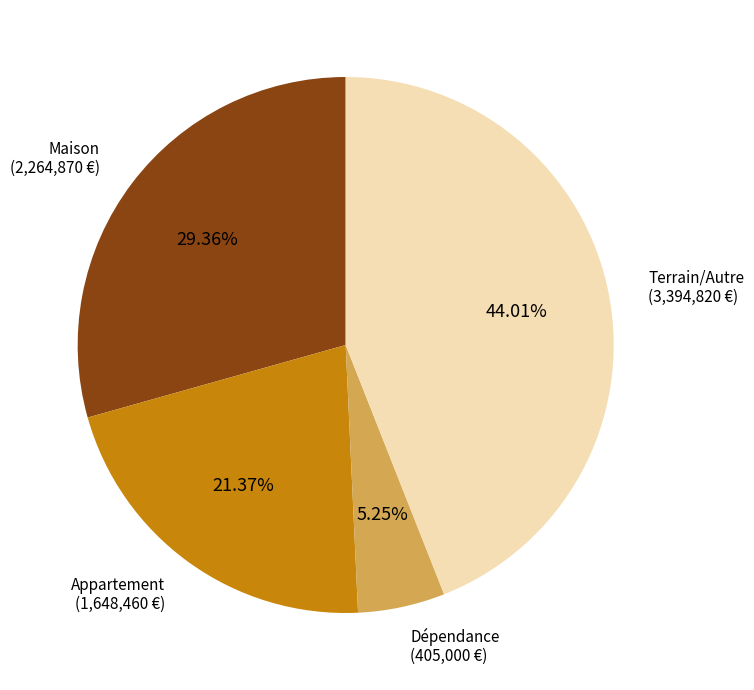

Is there a majority slice in this chart?

No